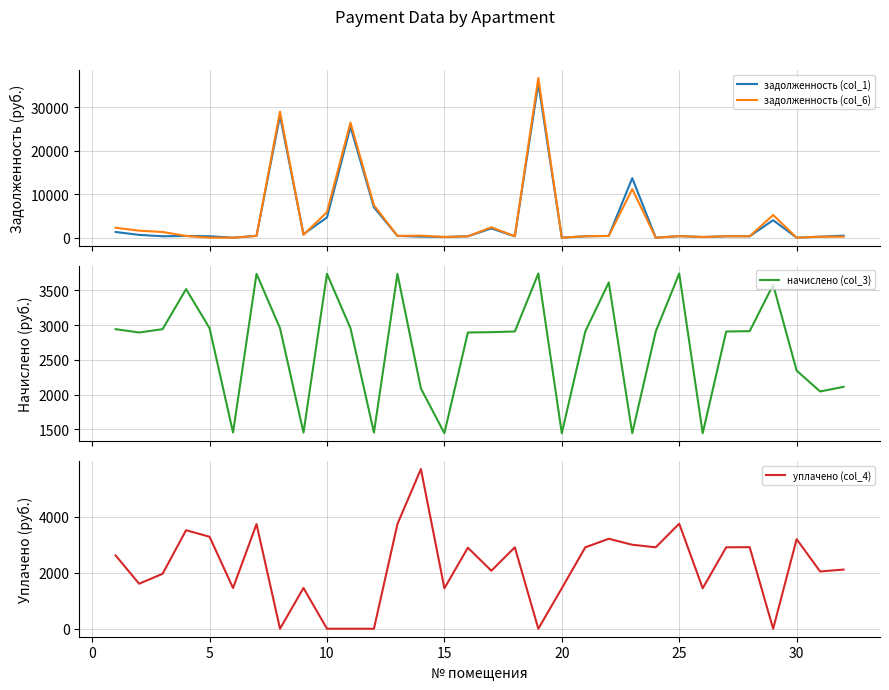

Is this an area chart (filled region under the line)?

No